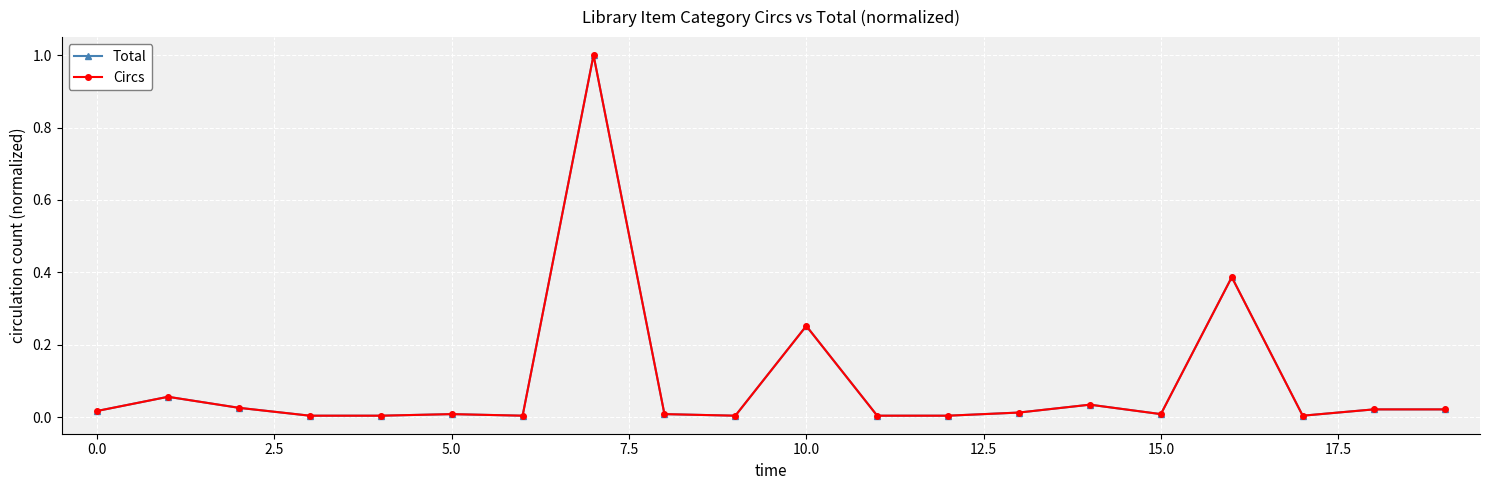

Reading right to left, transcribe all the data shown in this chart.

Total: 0.0	0.0	0.0	0.4	0.0	0.0	0.0	0.0	0.0	0.3	0.0	0.0	1.0	0.0	0.0	0.0	0.0	0.0	0.1	0.0
Circs: 0.0	0.0	0.0	0.4	0.0	0.0	0.0	0.0	0.0	0.3	0.0	0.0	1.0	0.0	0.0	0.0	0.0	0.0	0.1	0.0